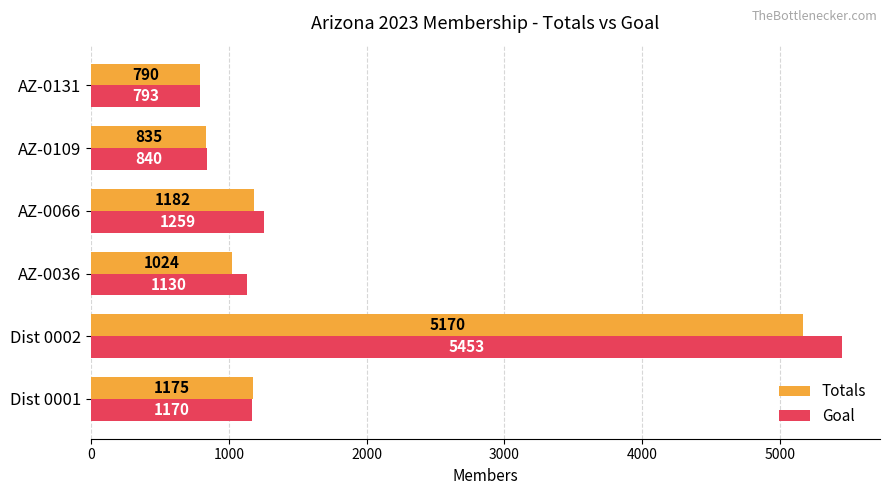

At which label is Goal closest to 3123?

AZ-0066